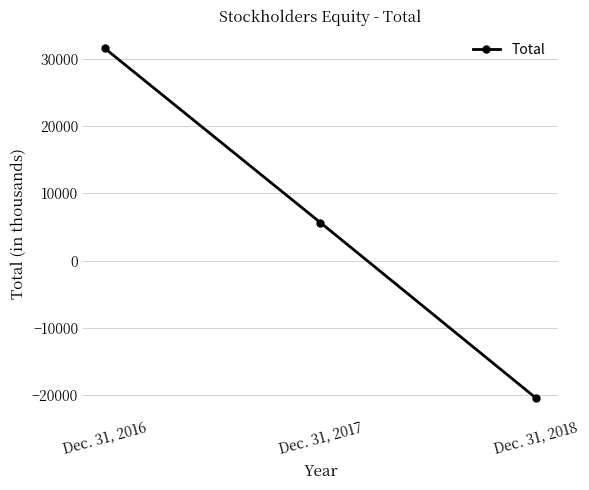

What value does the data have at Dec. 31, 2016?

31575